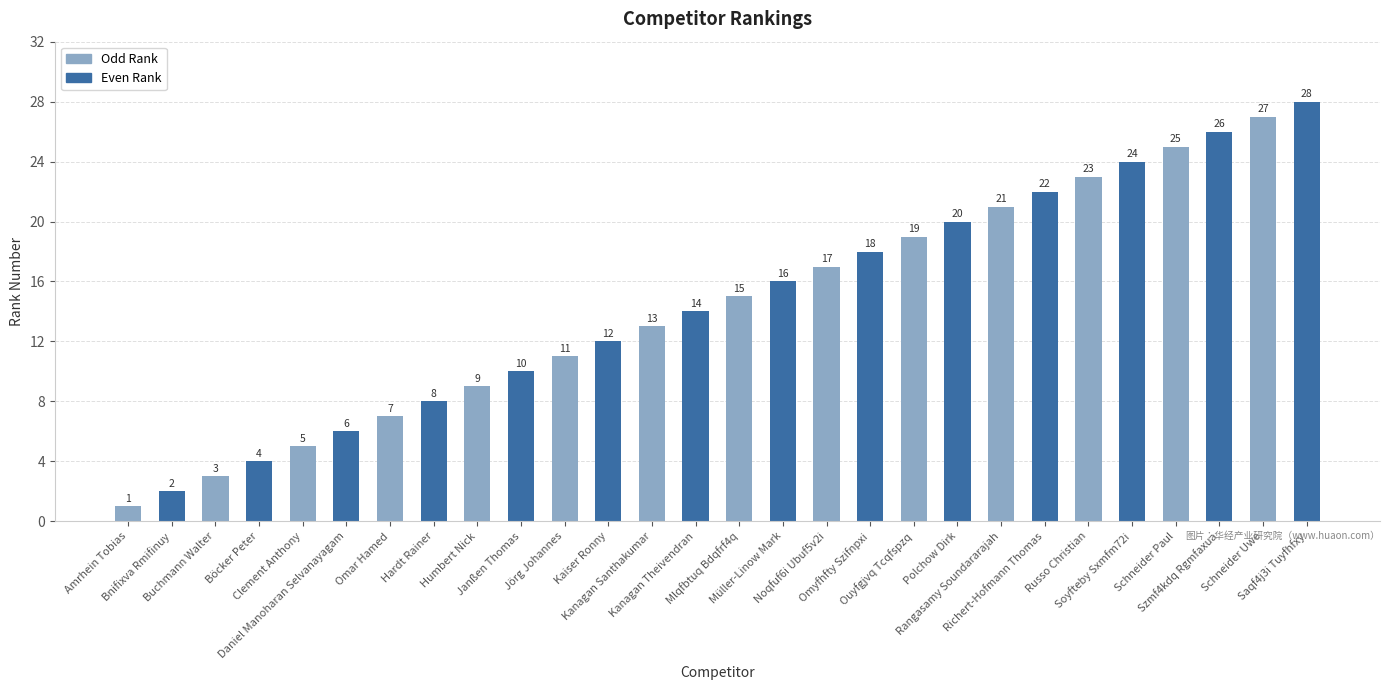

Reading left to right, what are all the values shown in this chart?

1	2	3	4	5	6	7	8	9	10	11	12	13	14	15	16	17	18	19	20	21	22	23	24	25	26	27	28